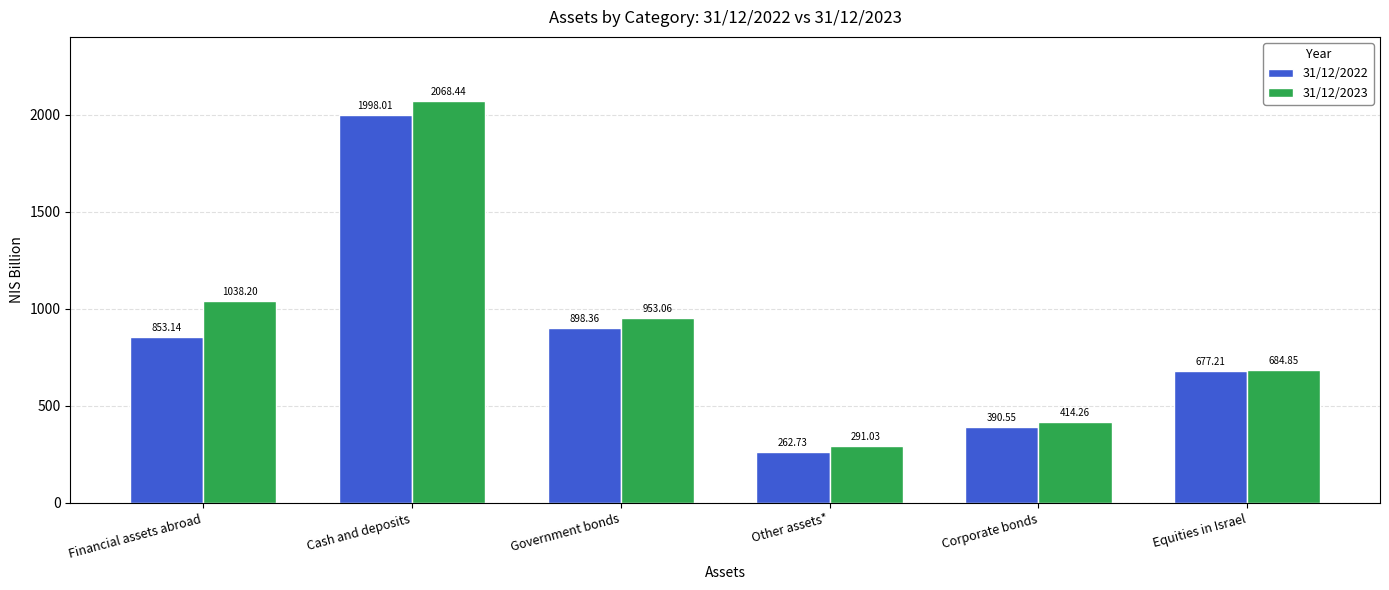

List the series in order of their overall mean, highest first.

31/12/2023, 31/12/2022